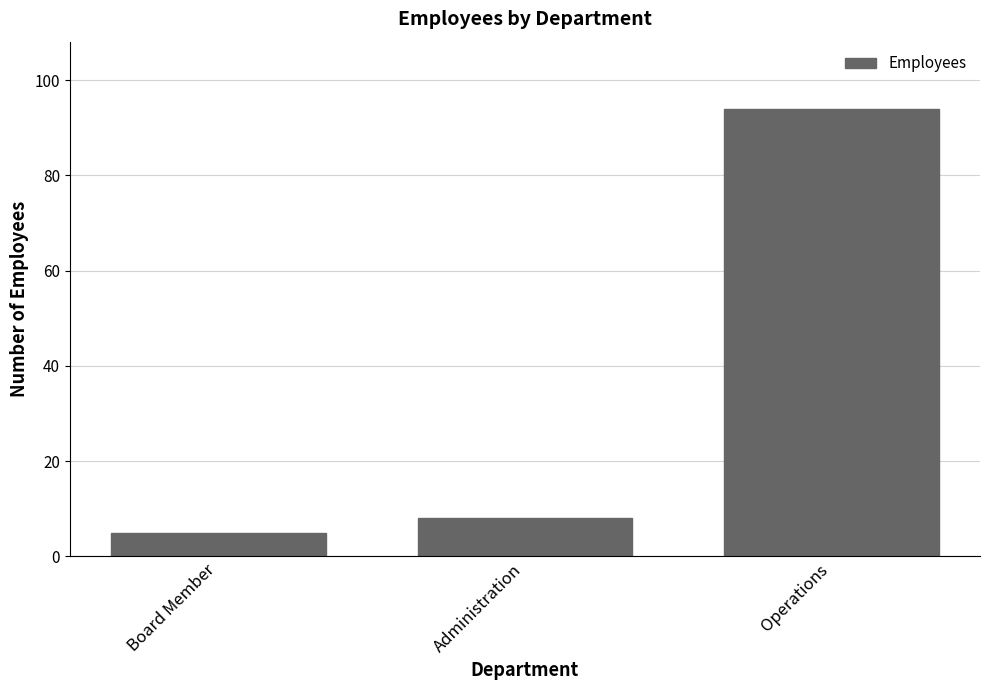

What is the value of the 2nd bar from the left?

8